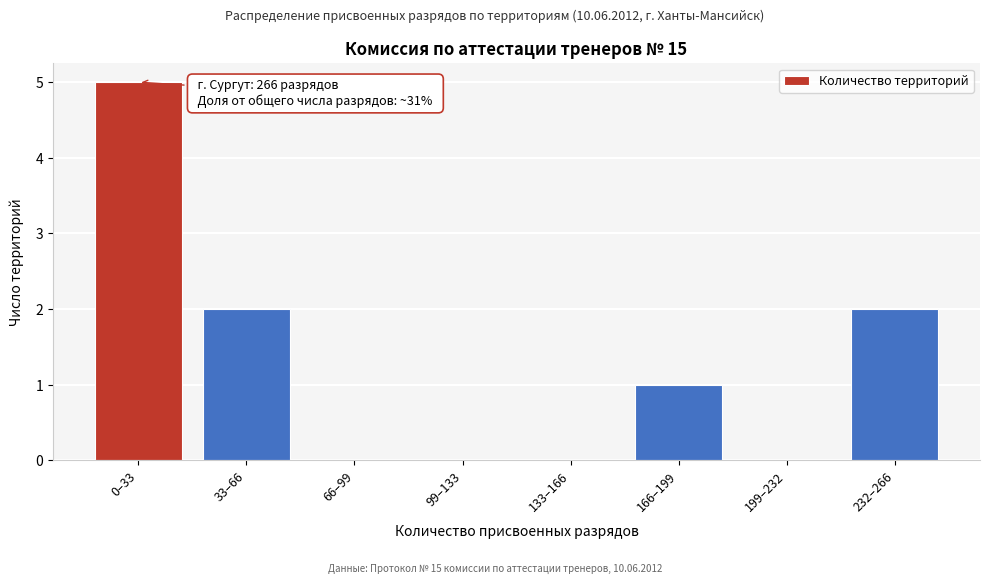

Reading left to right, list all the values displayed in this chart.

0–33=5	33–66=2	66–99=0	99–133=0	133–166=0	166–199=1	199–232=0	232–266=2